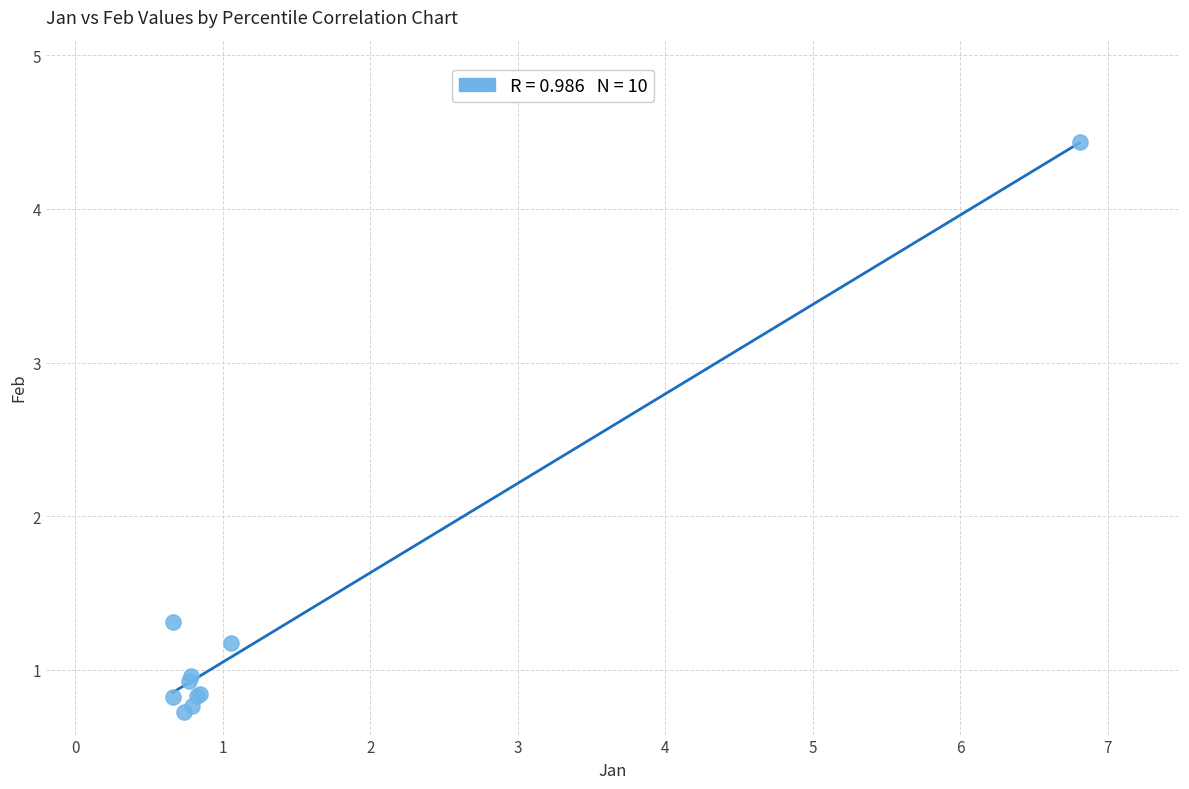

What Y value in the scatter plot is closest to 2?

1.3